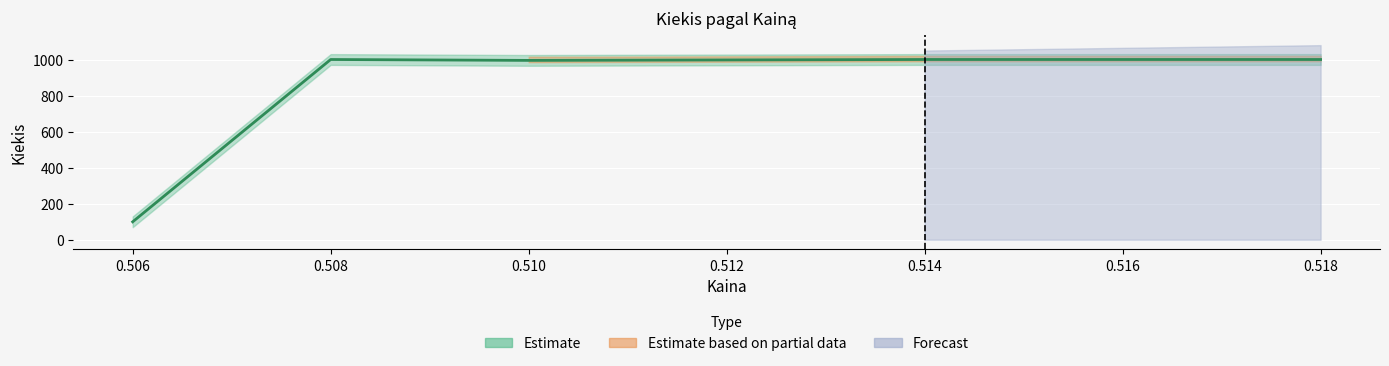

Does the chart display data point markers on the line(s)?

No